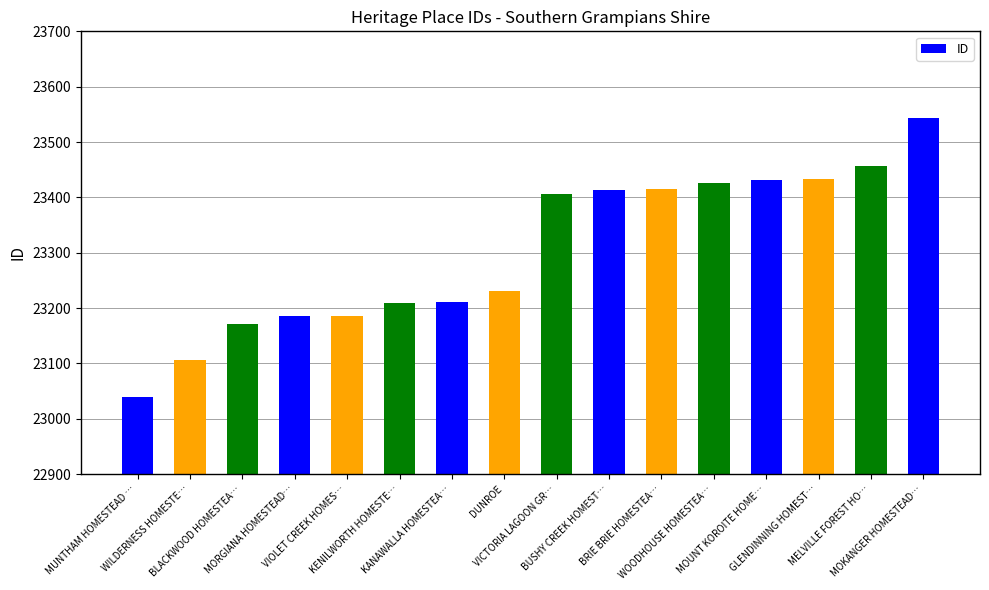

What is the maximum value shown in the chart?

23543